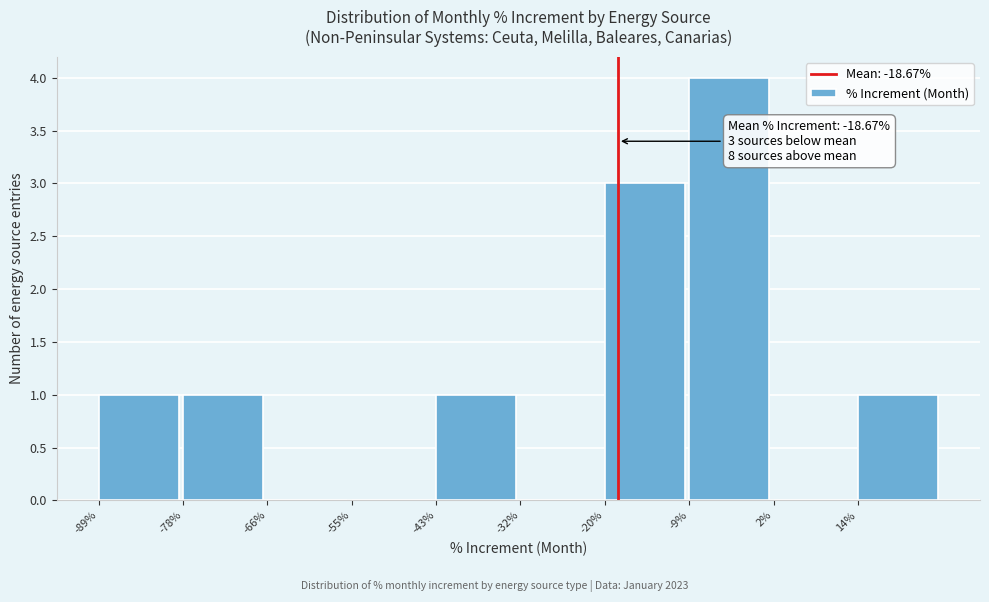

Reading left to right, transcribe all the data shown in this chart.

-89%=1	-78%=1	-66%=0	-55%=0	-43%=1	-32%=0	-20%=3	-9%=4	2%=0	14%=1